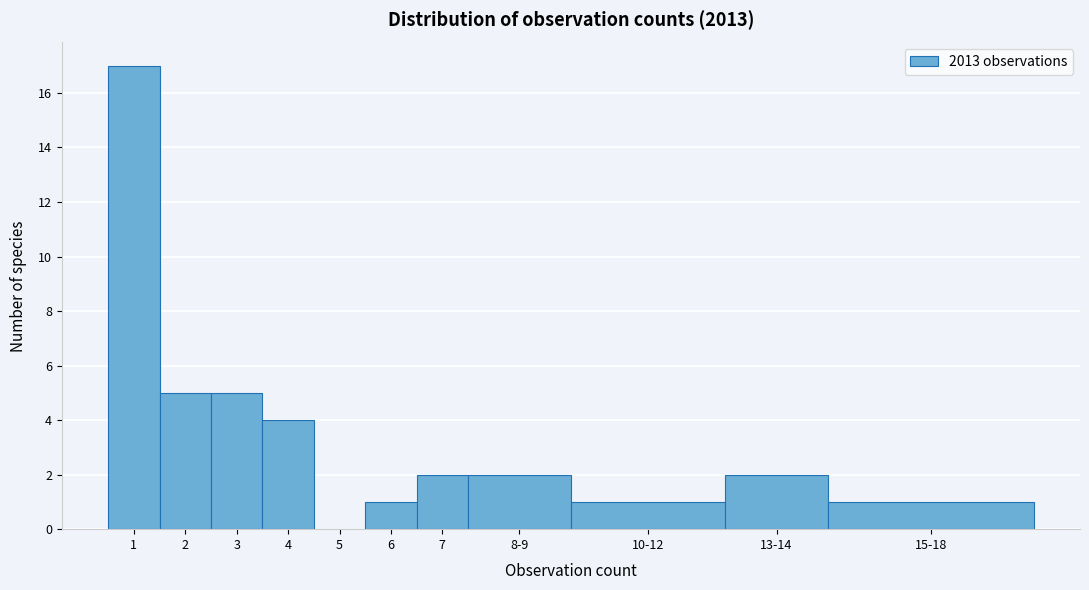

Reading left to right, list all the values displayed in this chart.

1=17	2=5	3=5	4=4	5=0	6=1	7=2	8-9=2	10-12=1	13-14=2	15-18=1